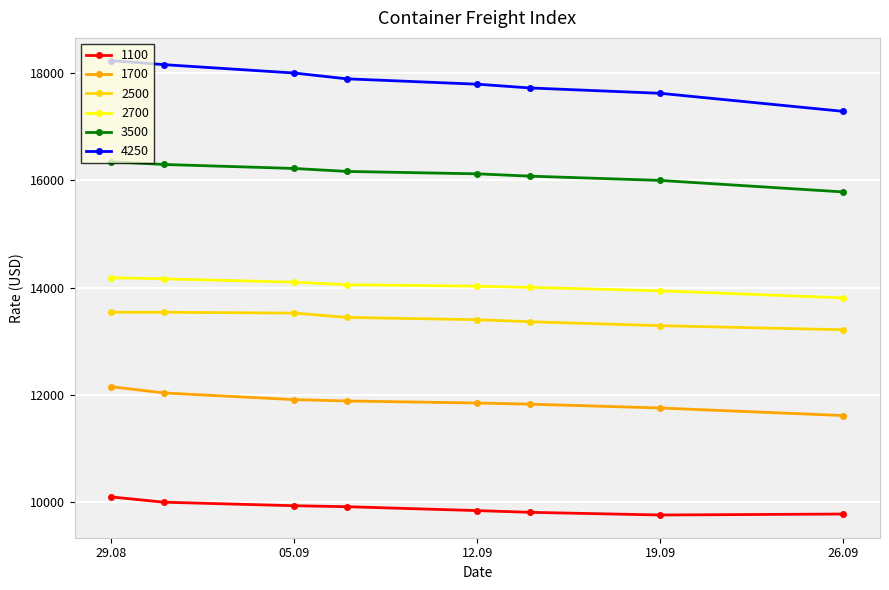

What is the highest value of the 3500 series?

16348